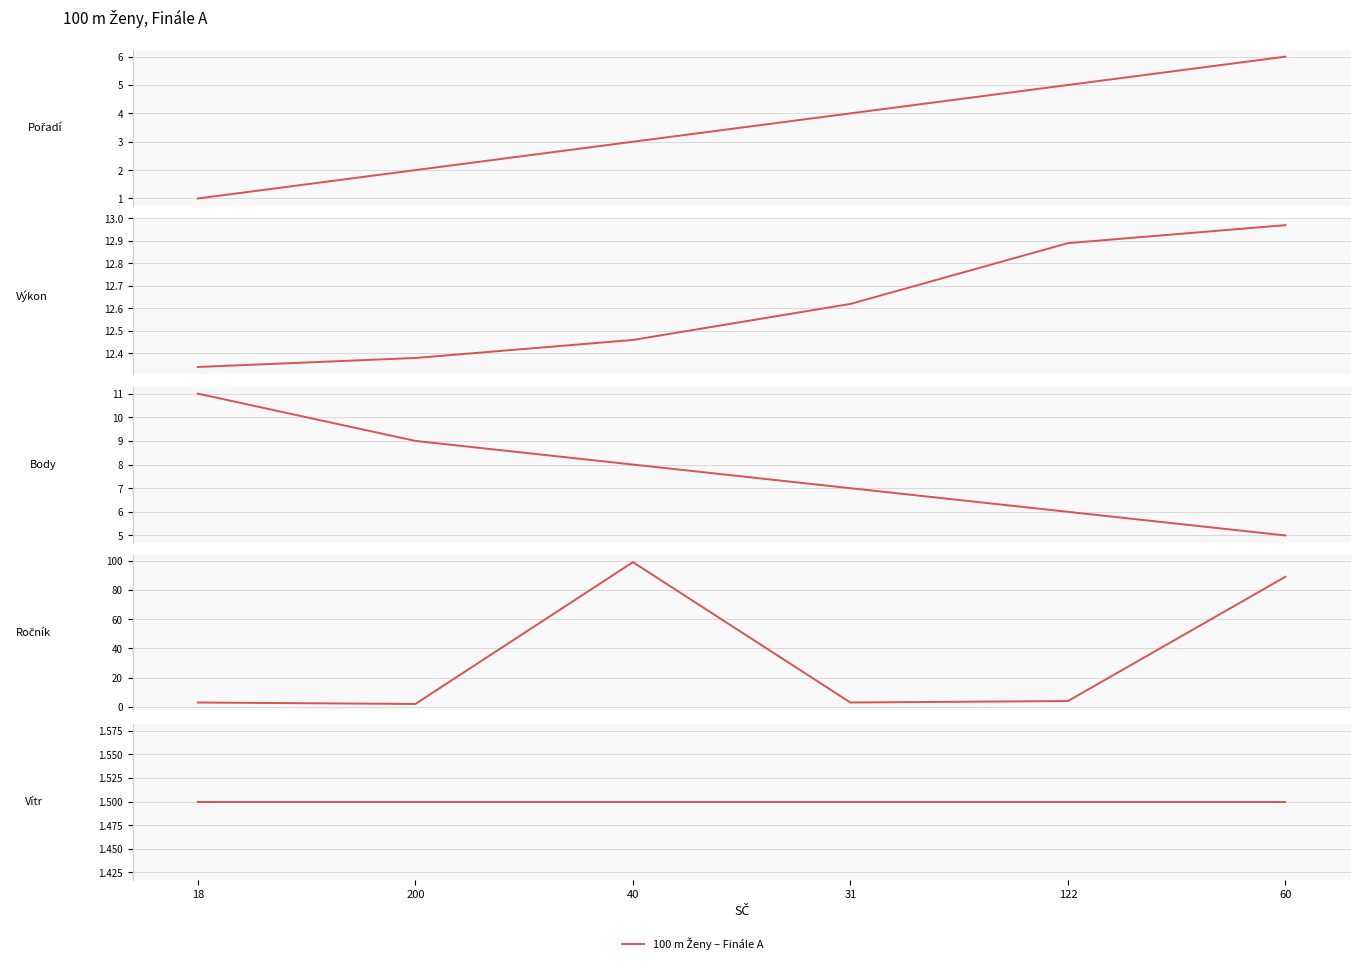

At which category is the sum across all series the highest?

40